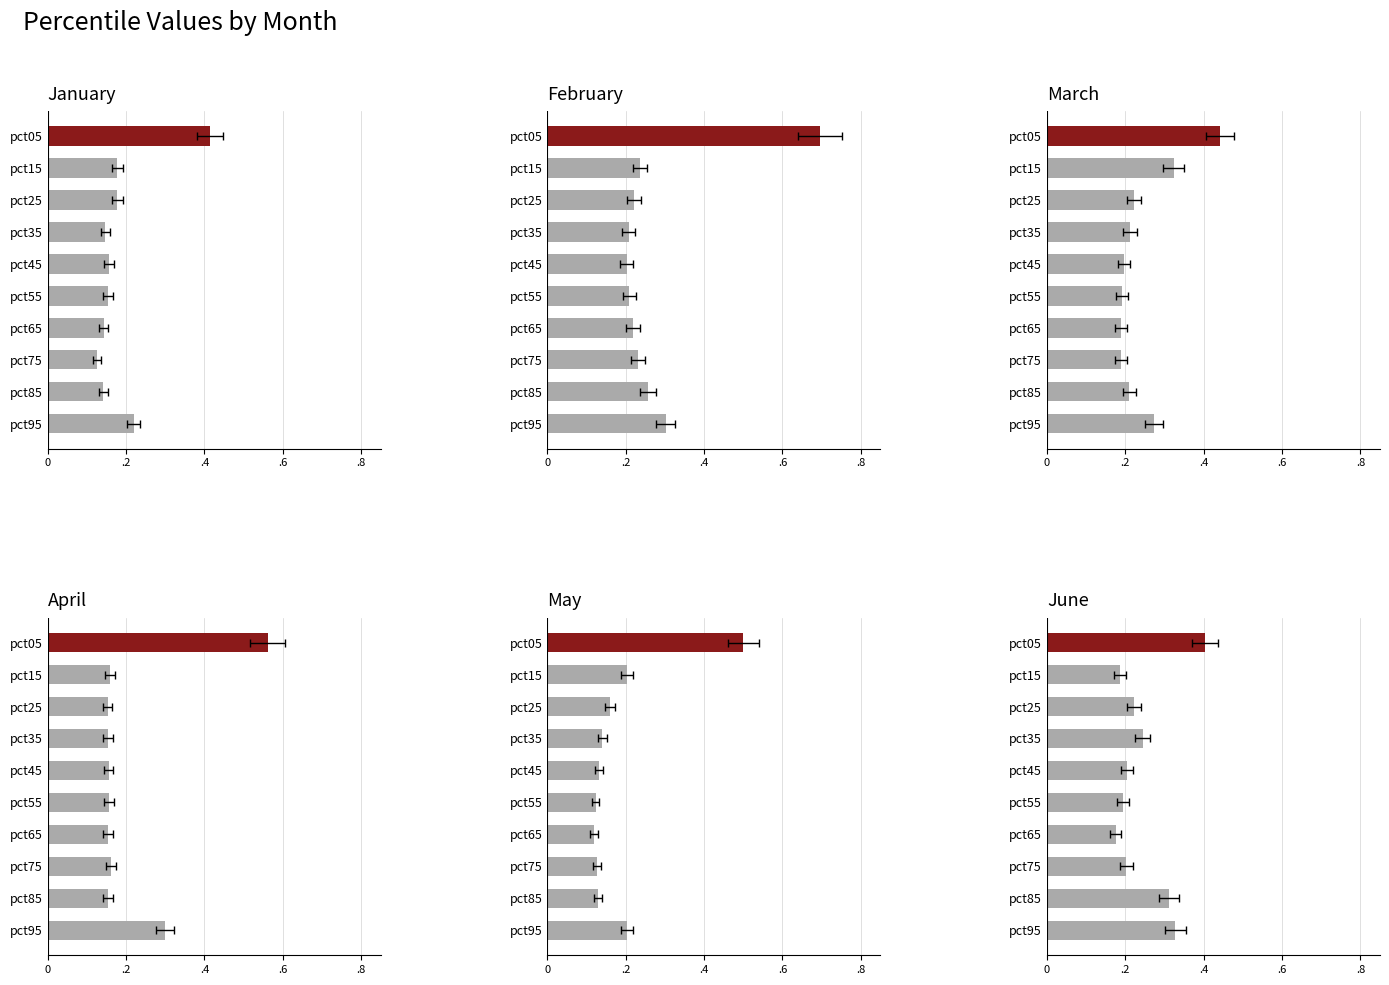

How many Feb values are between 0 and 1?

10